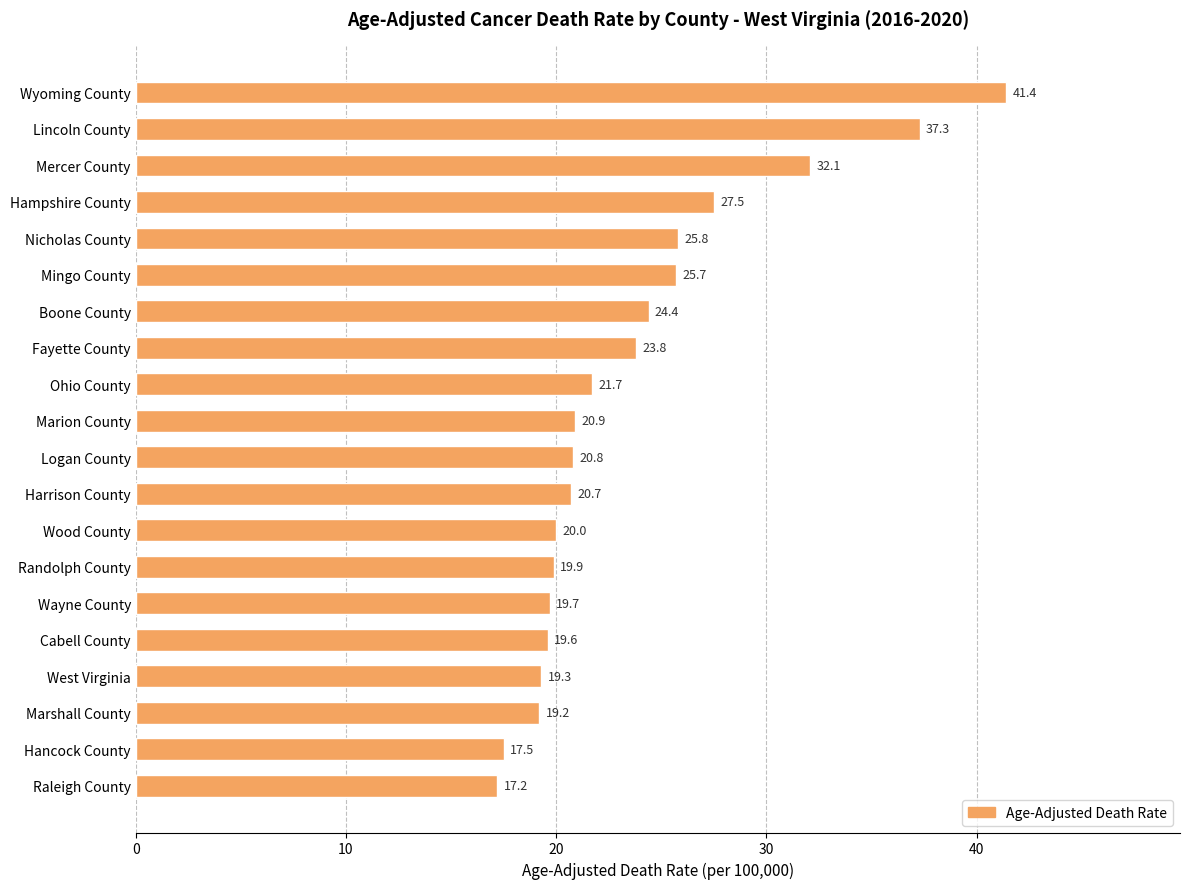

What is the change in value from Logan County to Raleigh County?

-3.6